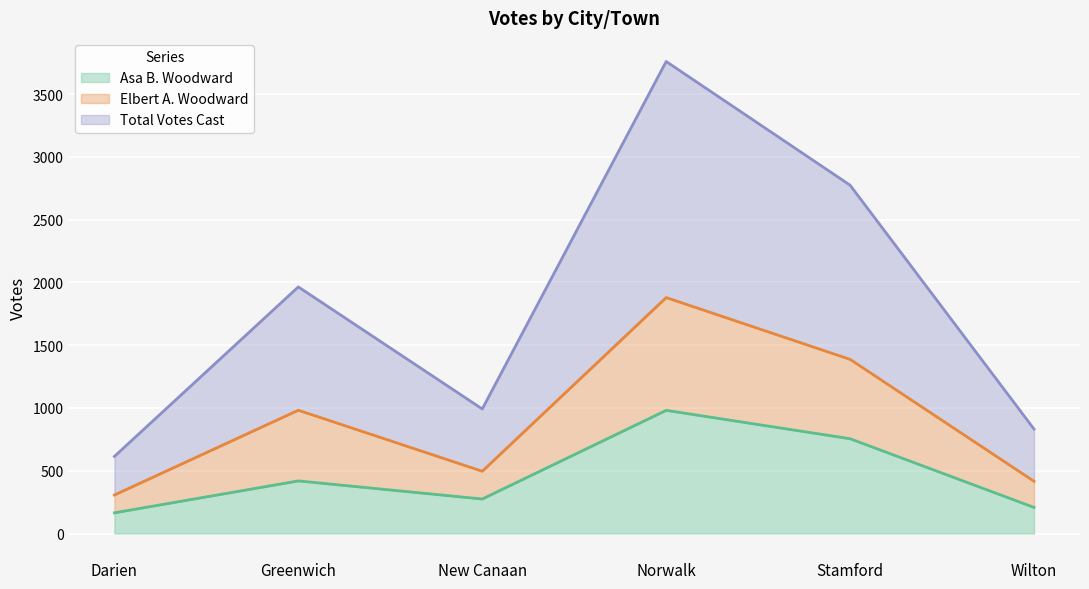

Which has a higher value, Stamford or Wilton?

Stamford